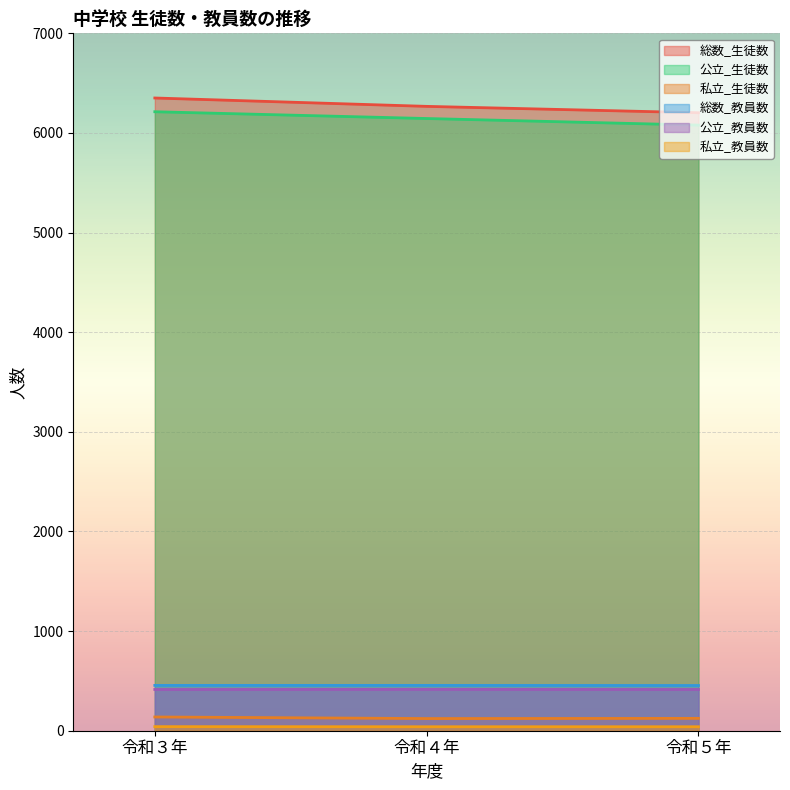

Which category has the highest value across all series?

令和３年